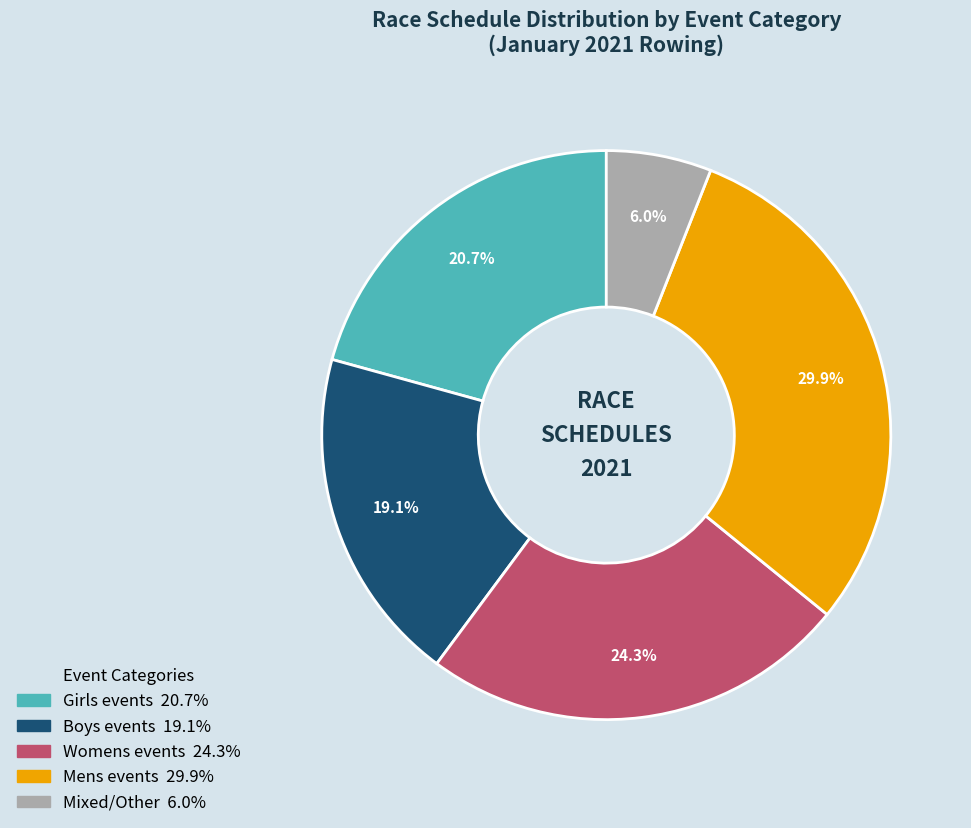

Is there a majority slice in this chart?

No